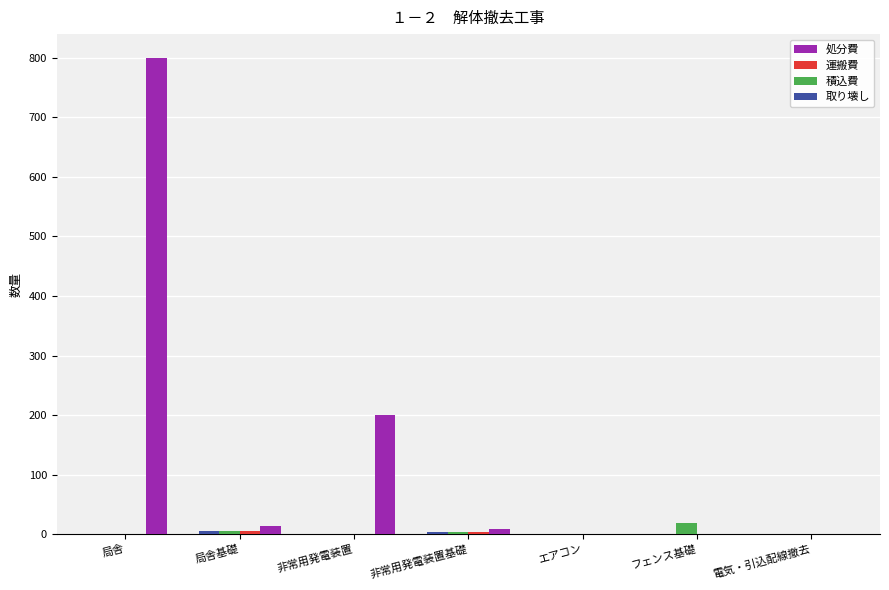

Which series has the largest total across all categories?

処分費